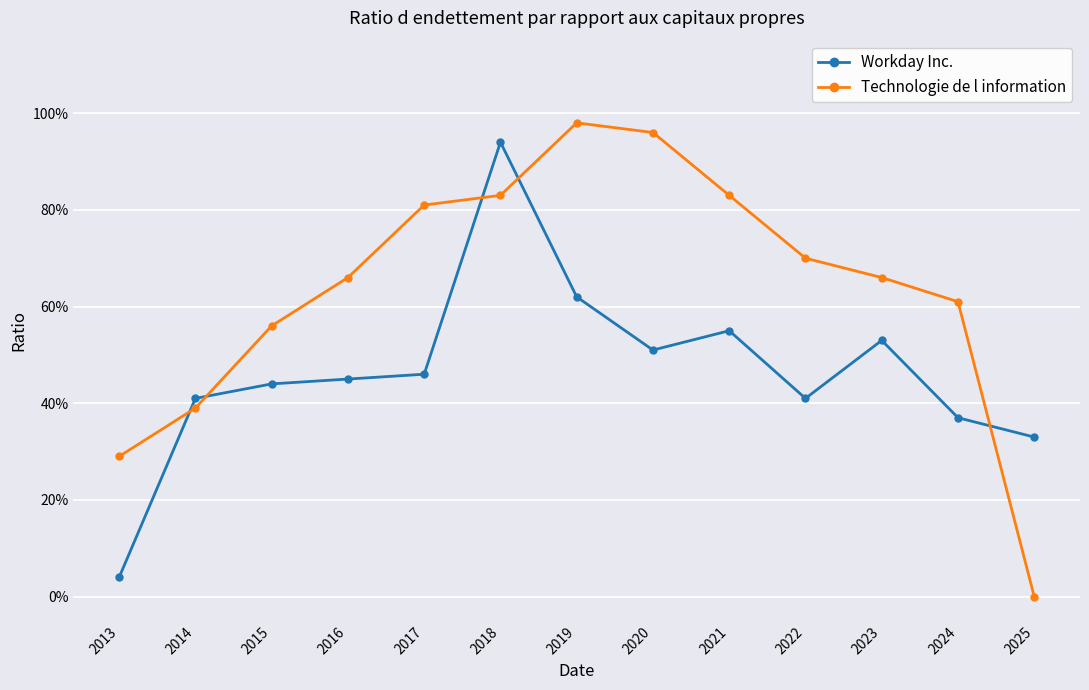

What are all the series names shown in the legend?

Workday Inc., Technologie de l information